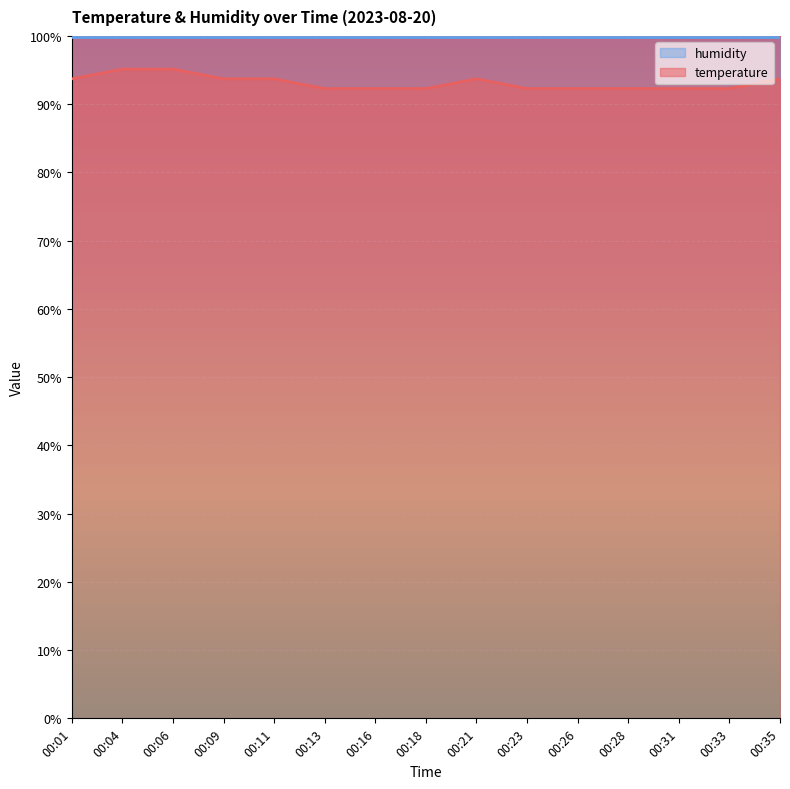

Count the values in the range 92 to 93.

8